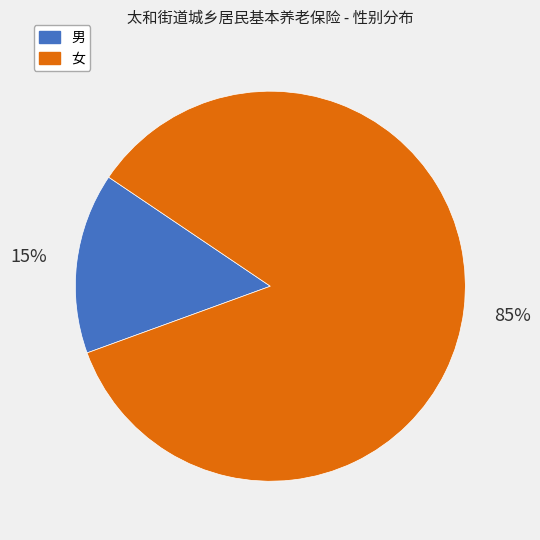

Which has a higher value, 女 or 男?

女